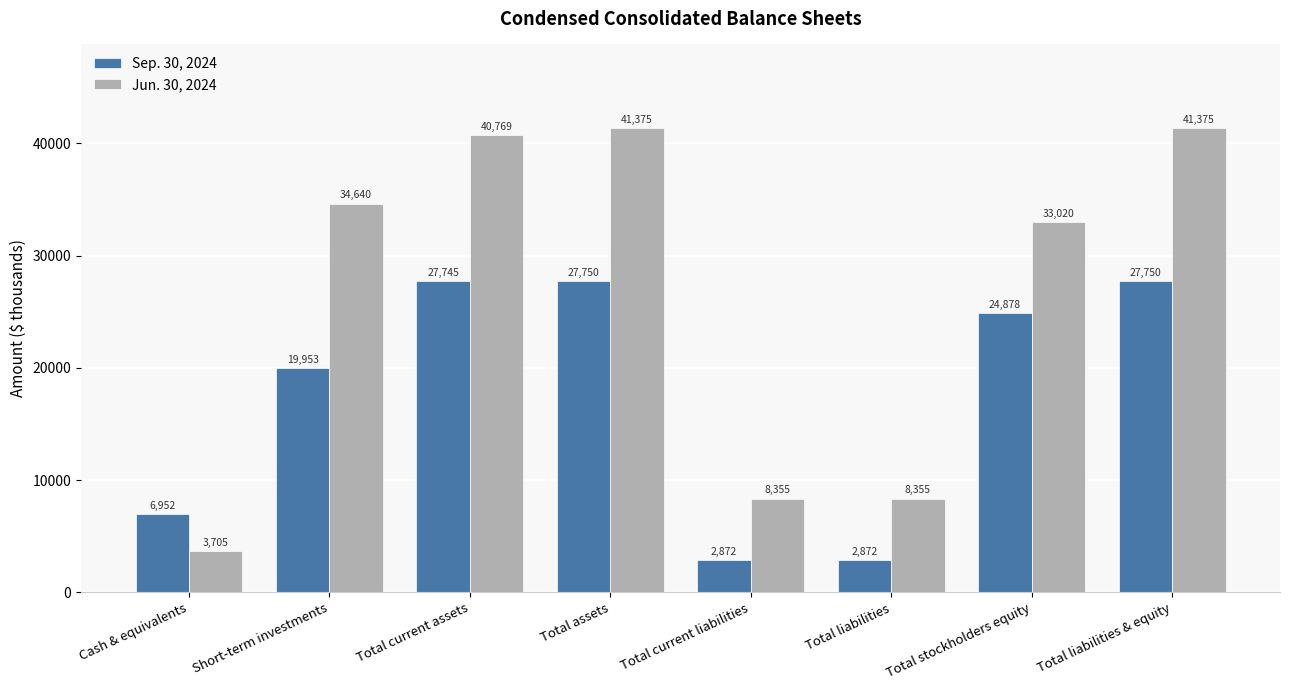

At how many categories does at least one series exceed 7774?

7